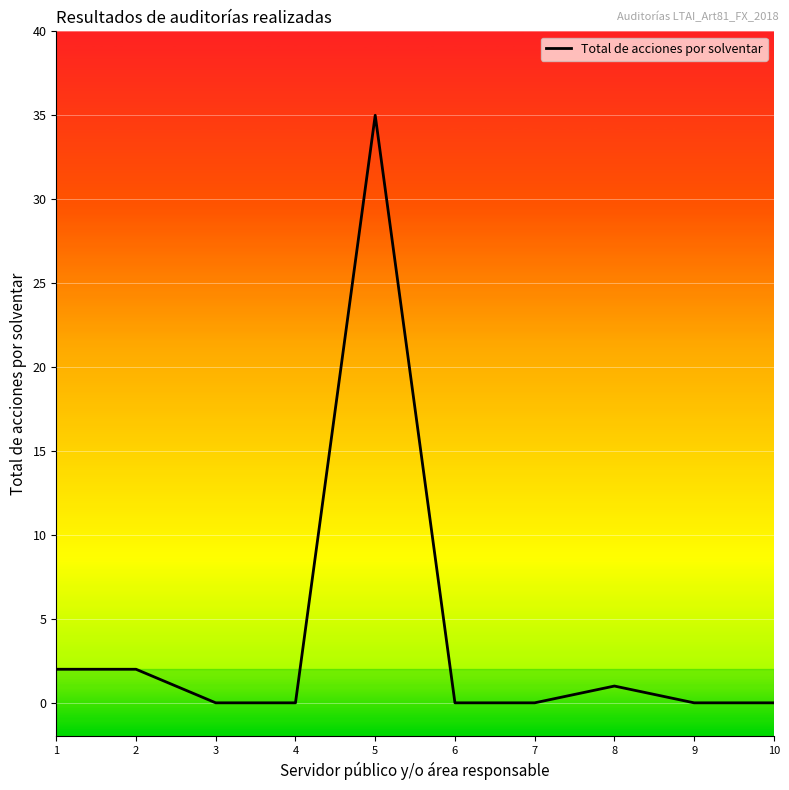

Which category has the highest value across all series?

5